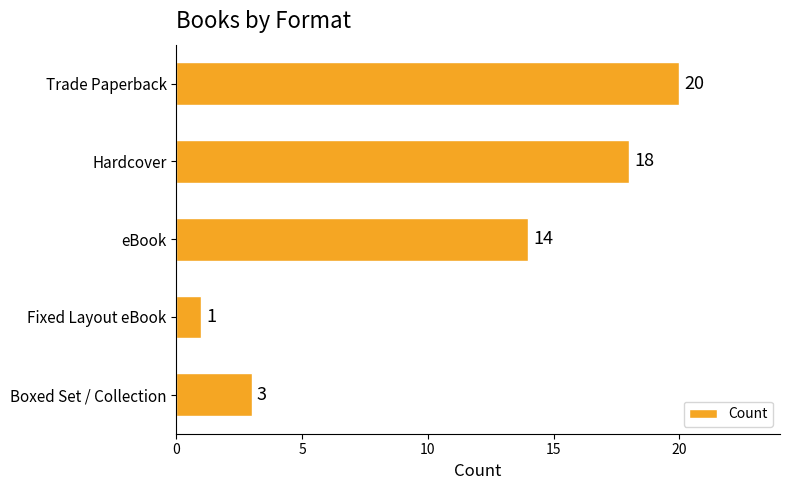

The chart shows a value of 20 at eBook. True or false?

False